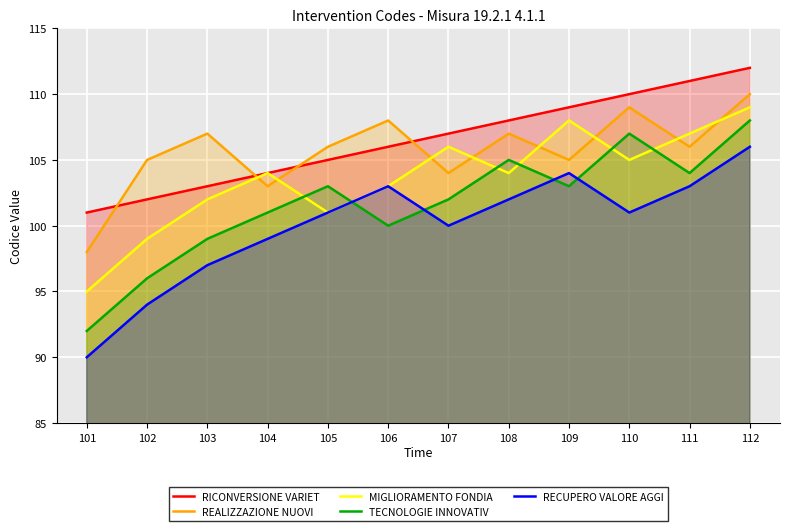

How many lines are shown in the chart?

5